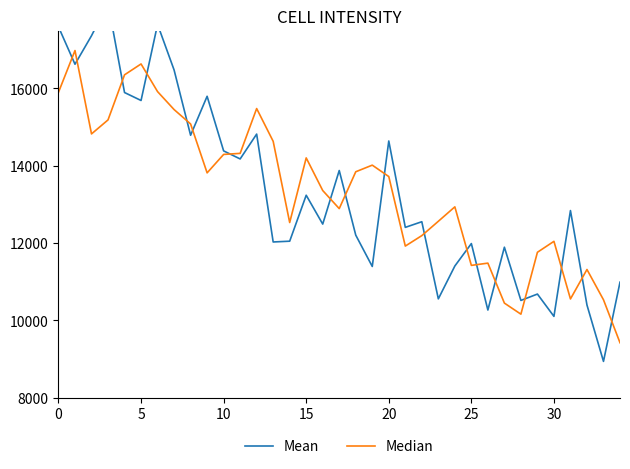

What is the sum of all Median values?

468191.4